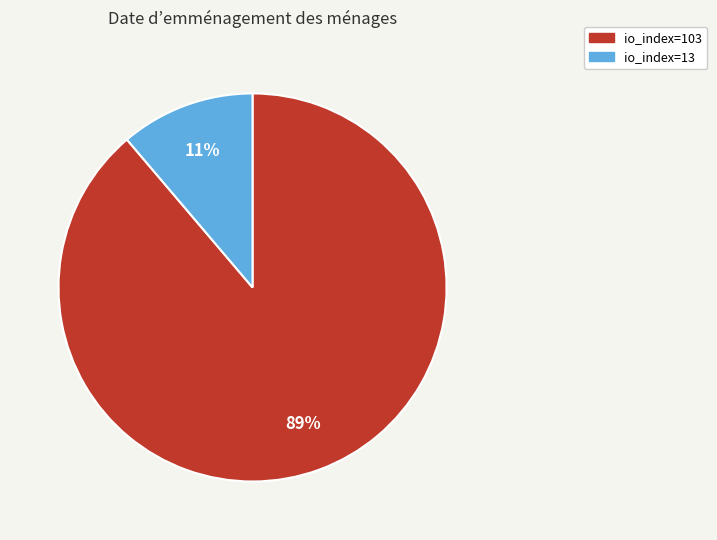

Does io_index=13 represent more than half of the total?

No